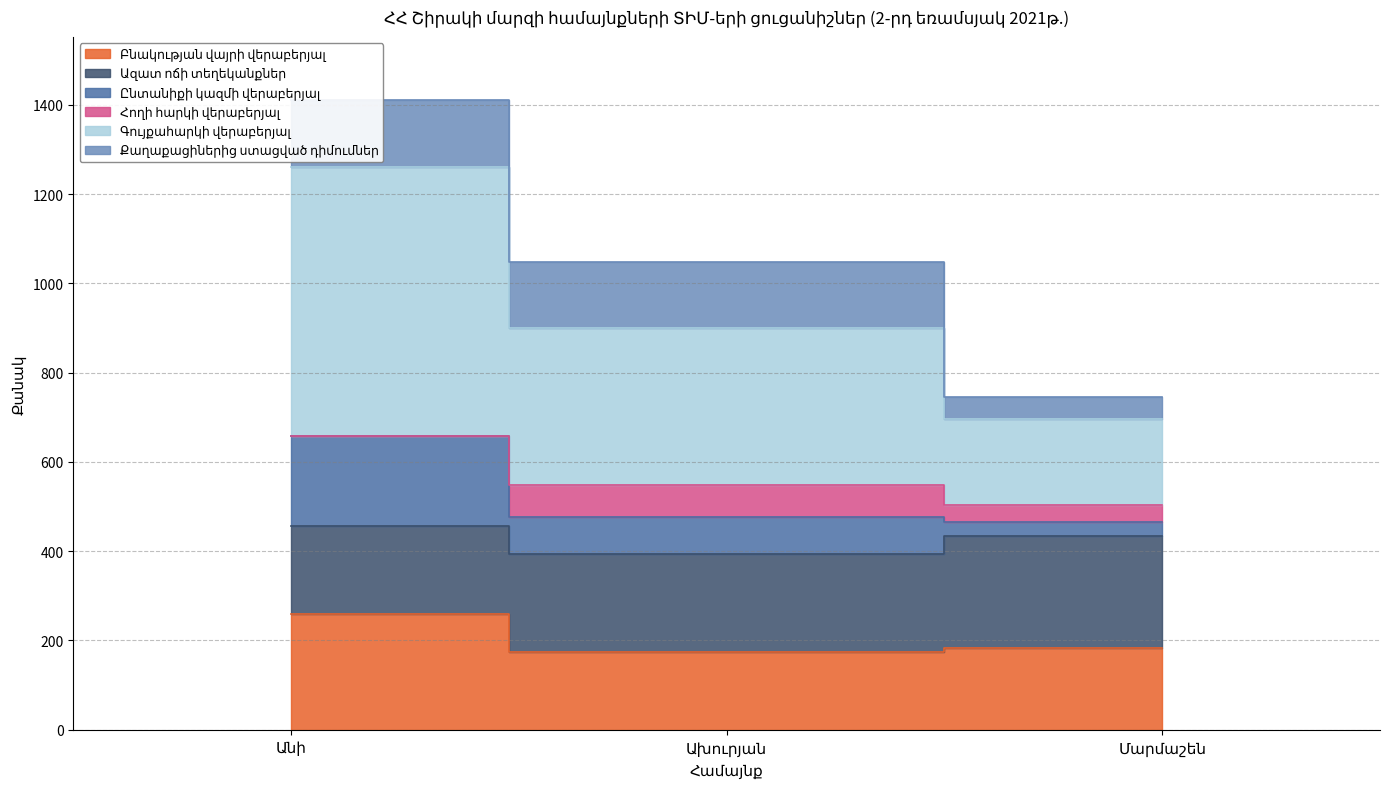

Is it true that Բնակության վայրի վերաբերյալ equals 259 at Անի?

True